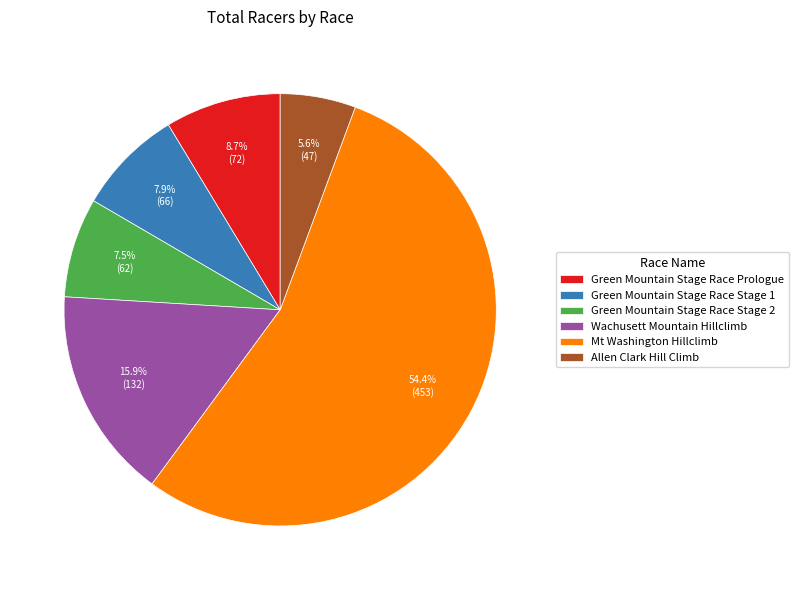

Which category has the smallest portion of the pie?

Allen Clark Hill Climb